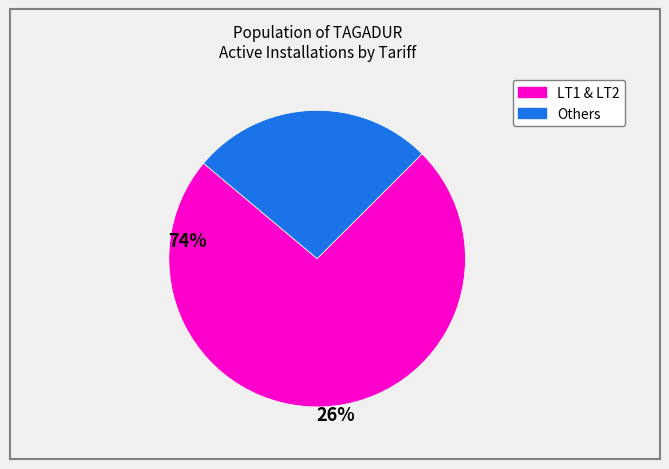

How many slices are in this pie chart?

2